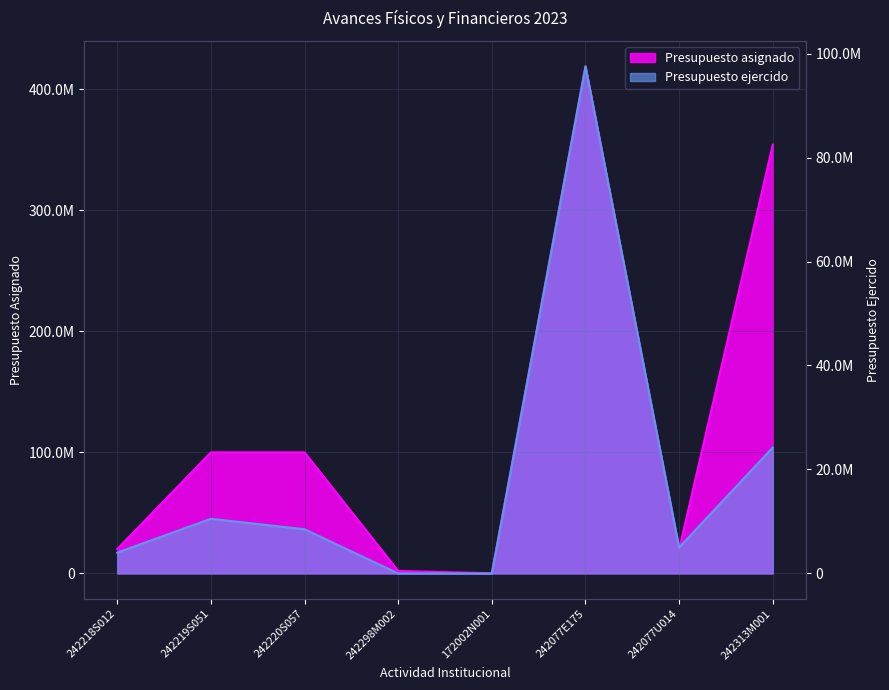

What is the maximum value for Presupuesto asignado?

418925168